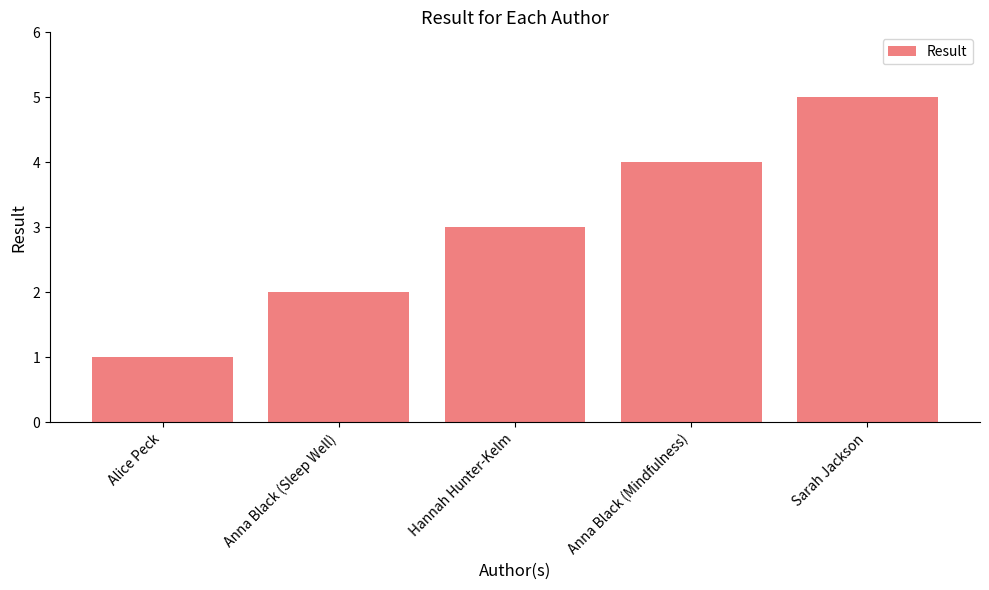

Is it true that the value at Anna Black (Sleep Well) is 2?

True